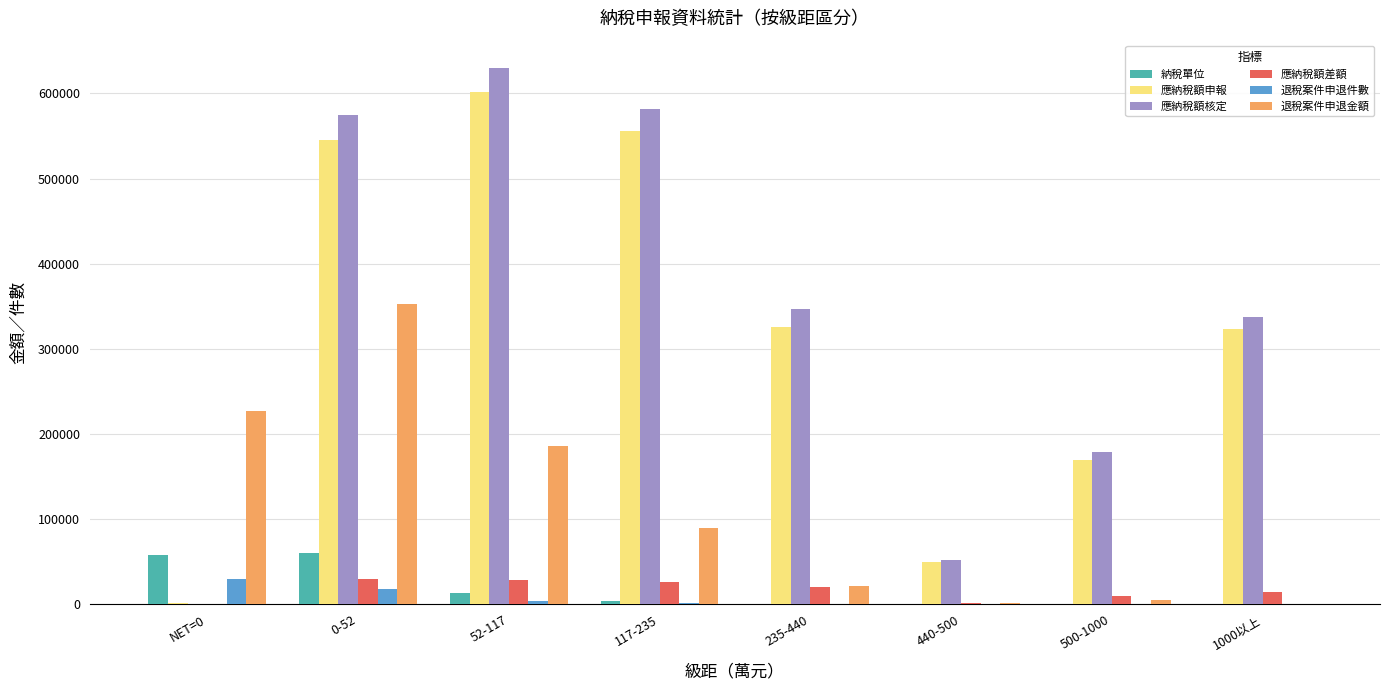

Which series changed the most between 52-117 and 1000以上?

應納稅額核定